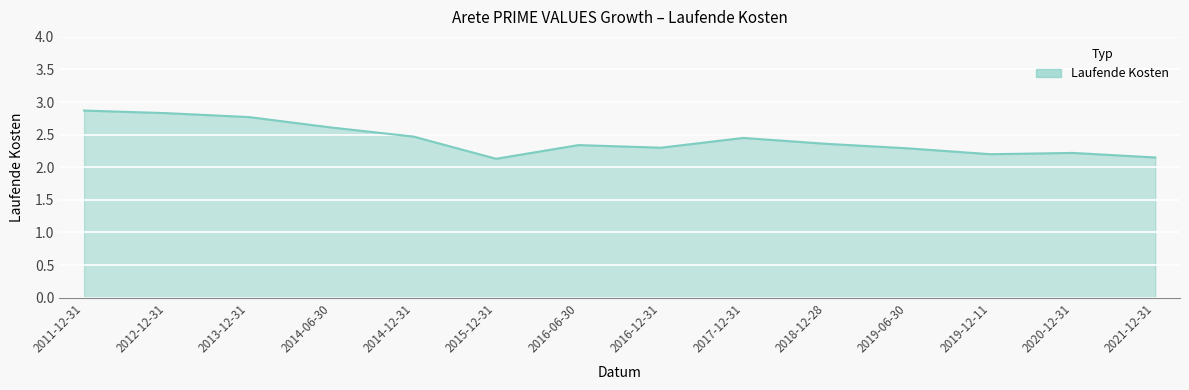

What is the maximum value shown in the chart?

2.9